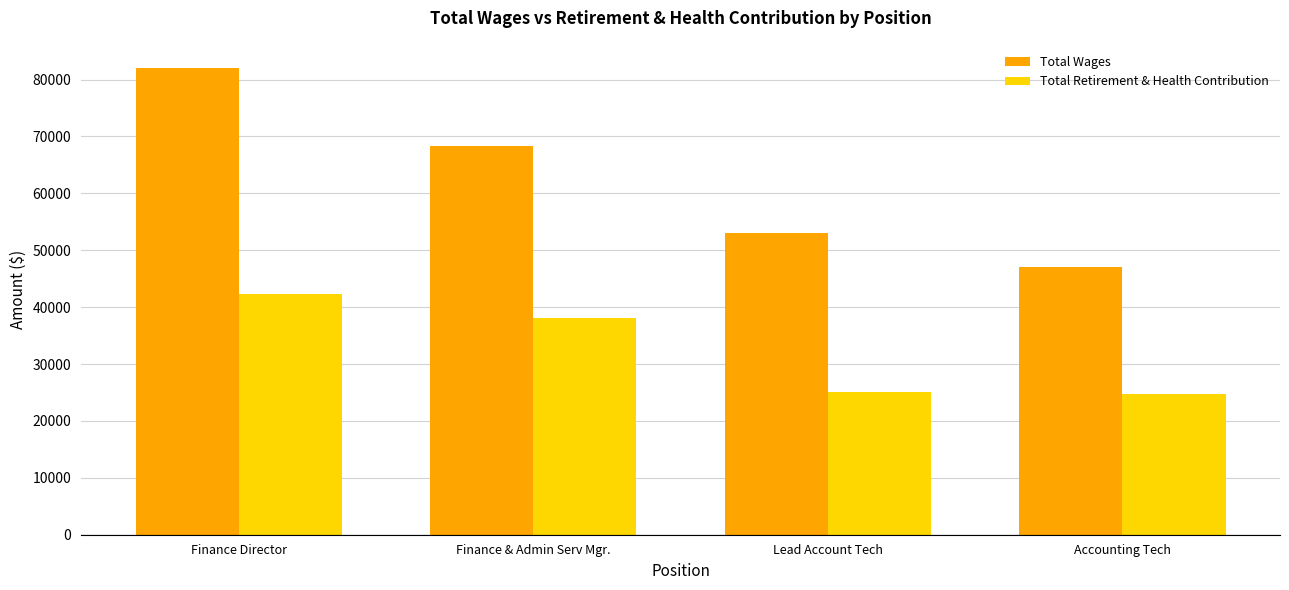

What is the difference between the maximum and minimum values in the Total Wages series?

34871